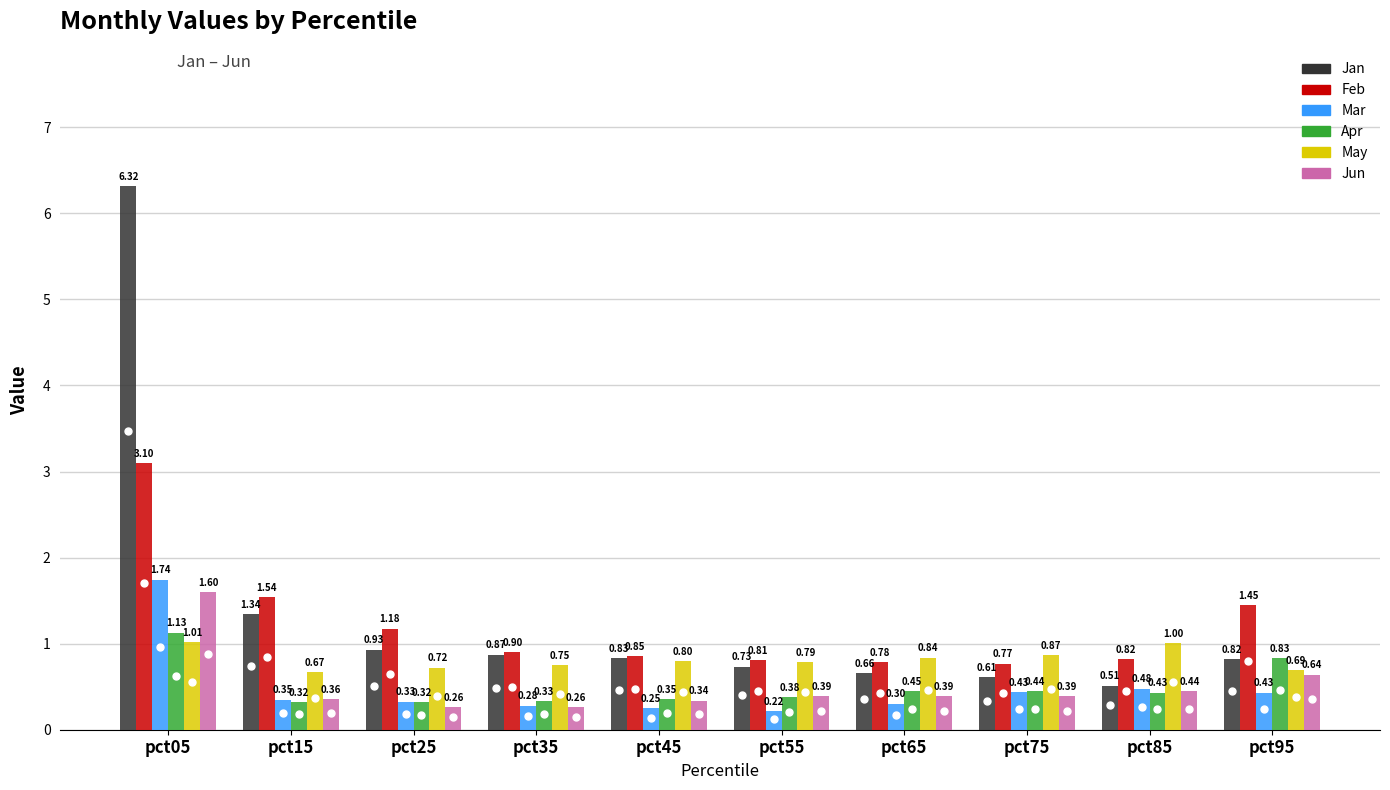

Which series has the widest spread of values?

Jan